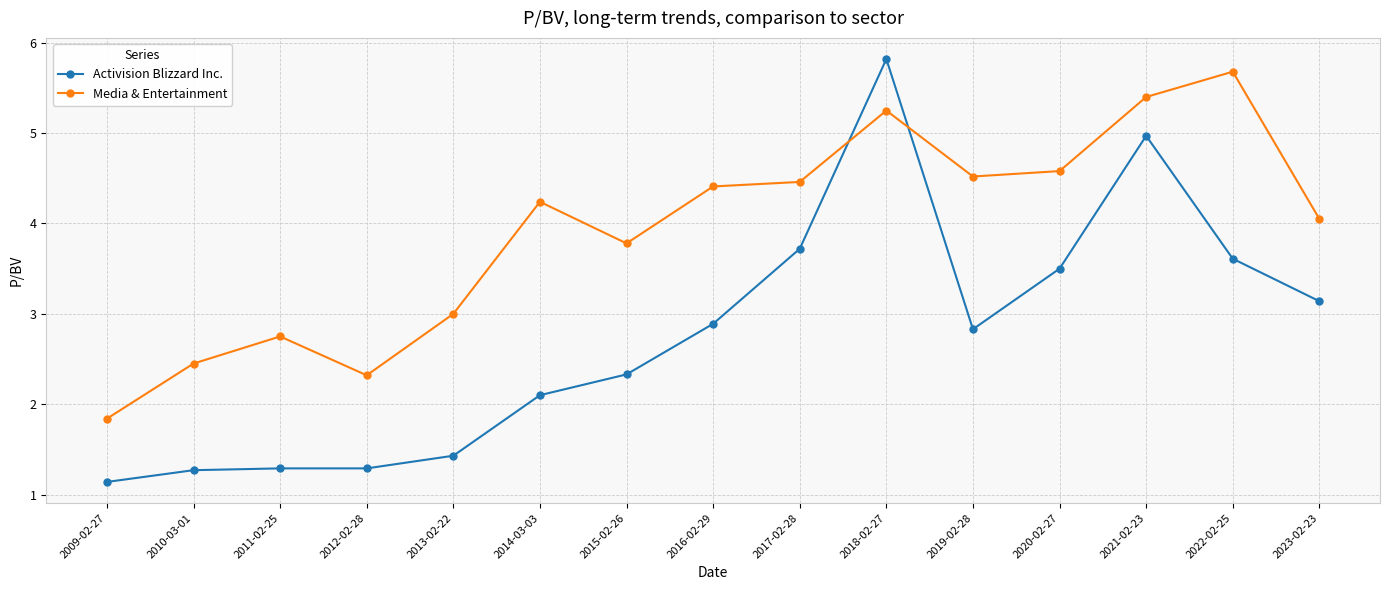

Where does the Media & Entertainment series first go above 4?

2014-03-03